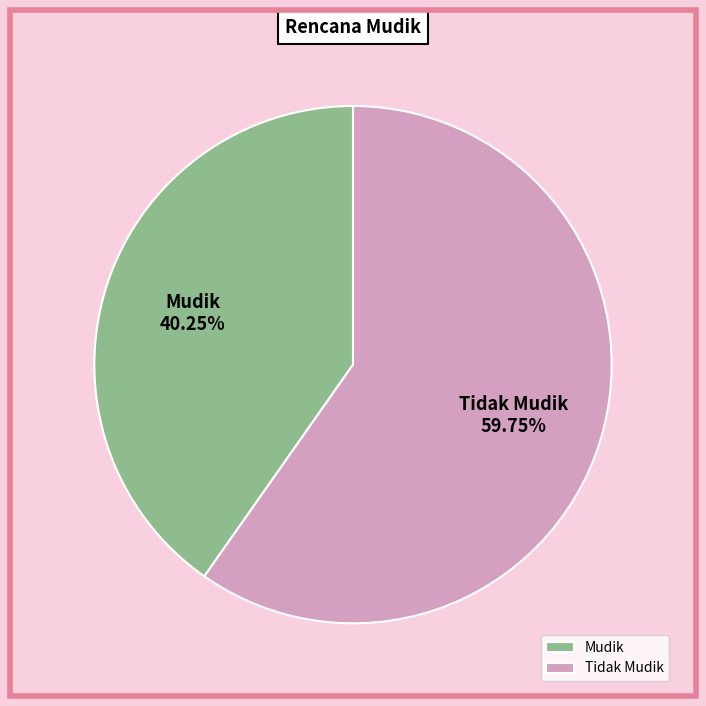

Is there a majority slice in this chart?

Yes